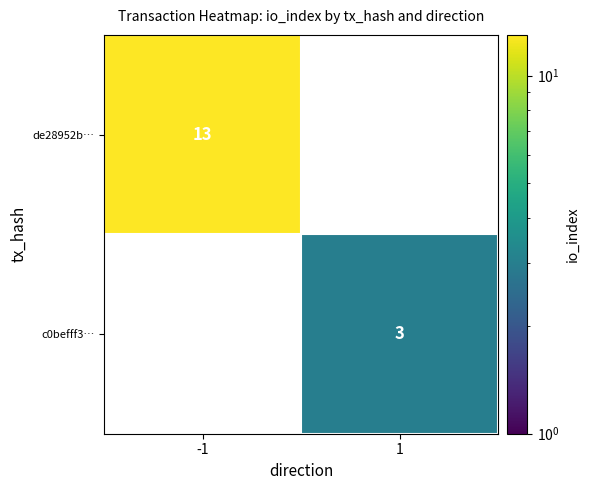

The de28952b… series shows 13 at -1. True or false?

True